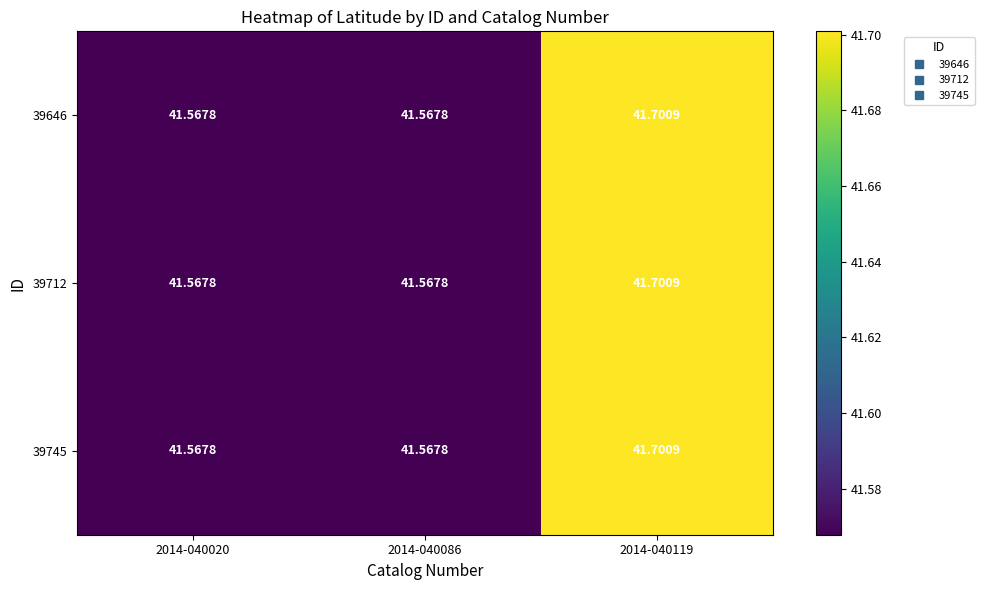

Reading left to right, transcribe all the data shown in this chart.

39646: 2014-040020=41.6	2014-040086=41.6	2014-040119=41.7
39712: 2014-040020=41.6	2014-040086=41.6	2014-040119=41.7
39745: 2014-040020=41.6	2014-040086=41.6	2014-040119=41.7